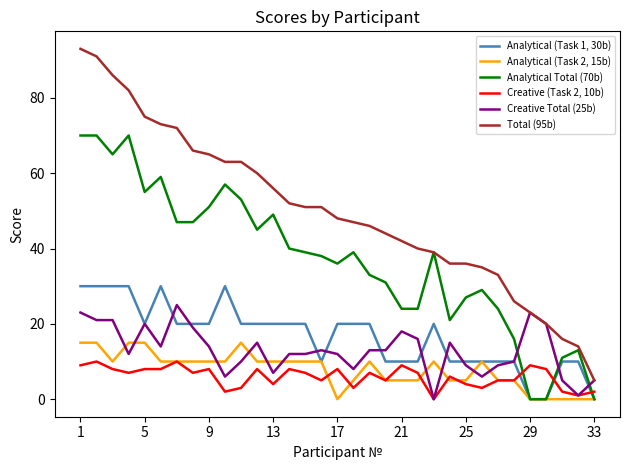

Rank the series by their maximum value, from highest to lowest.

Total (95b), Analytical Total (70b), Analytical (Task 1, 30b), Creative Total (25b), Analytical (Task 2, 15b), Creative (Task 2, 10b)